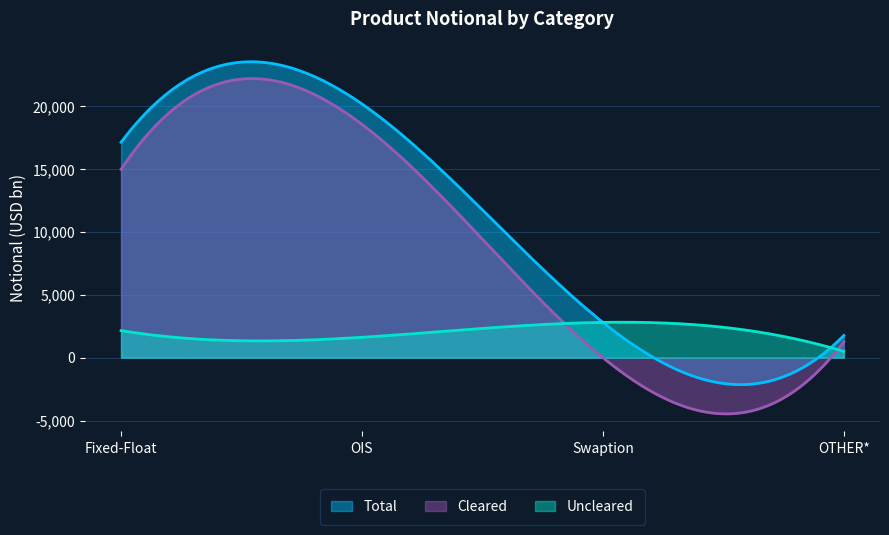

What is the value of the Cleared point at the 1st from the left?

14980